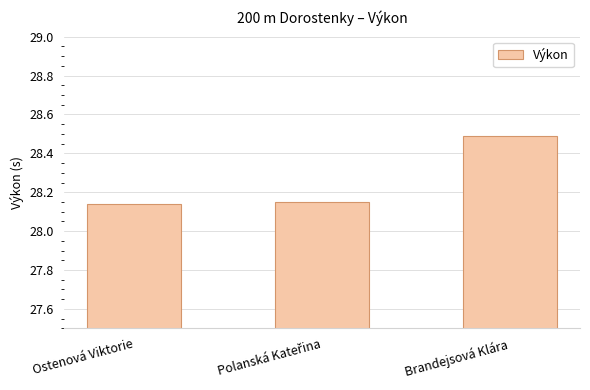

Does the chart contain stacked bars?

No